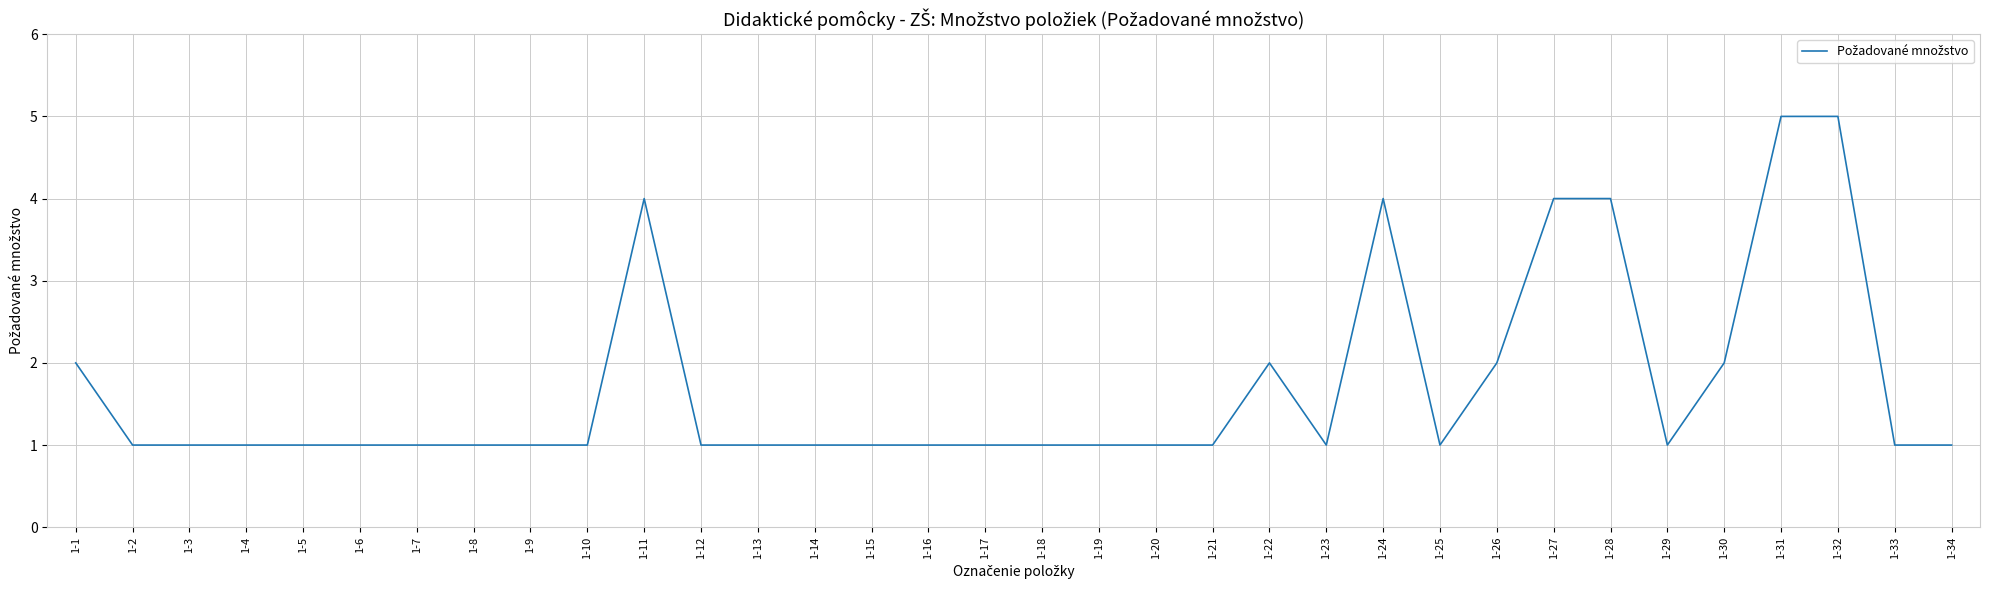

True or false: the data shows 5 at 1-32.

True